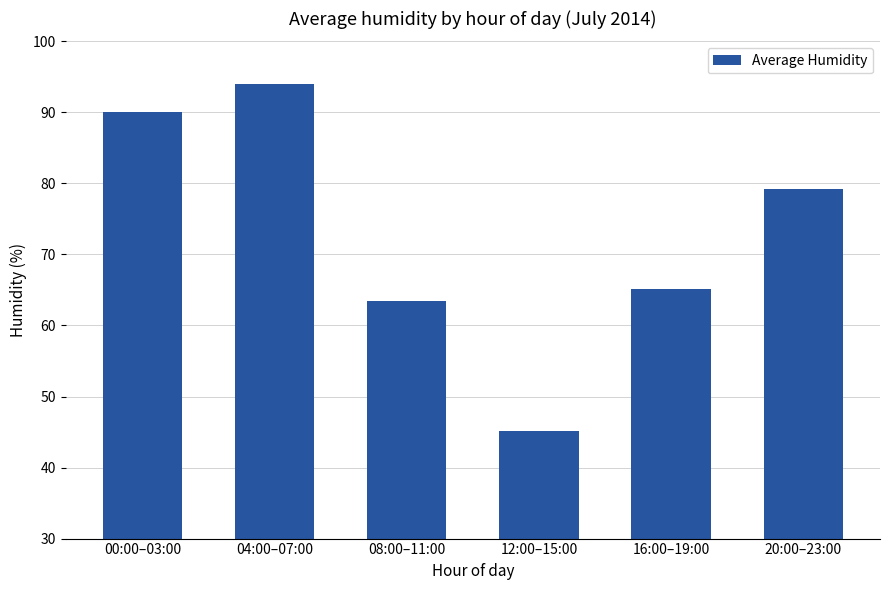

Reading left to right, transcribe all the data shown in this chart.

90.0	94.0	63.4	45.2	65.2	79.2